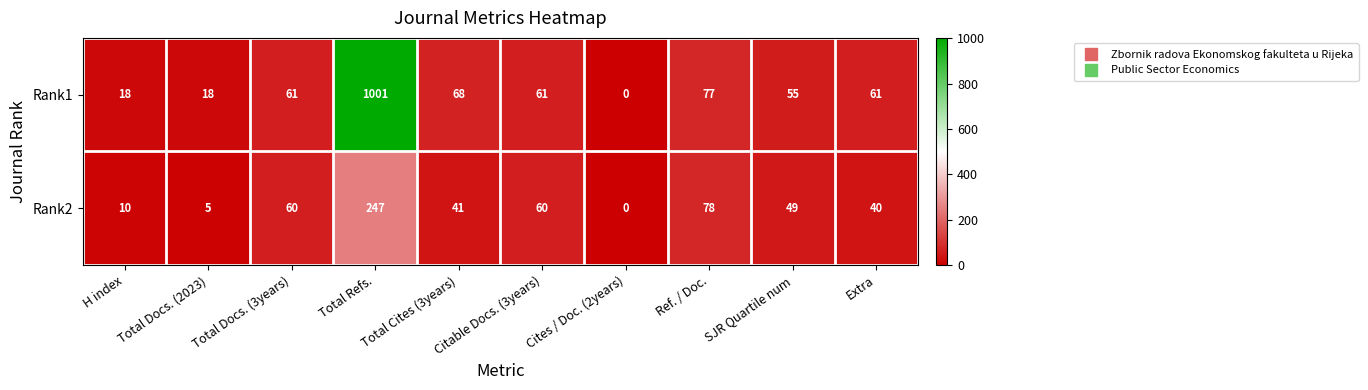

What is the spread (max minus min) of values at Extra?

21